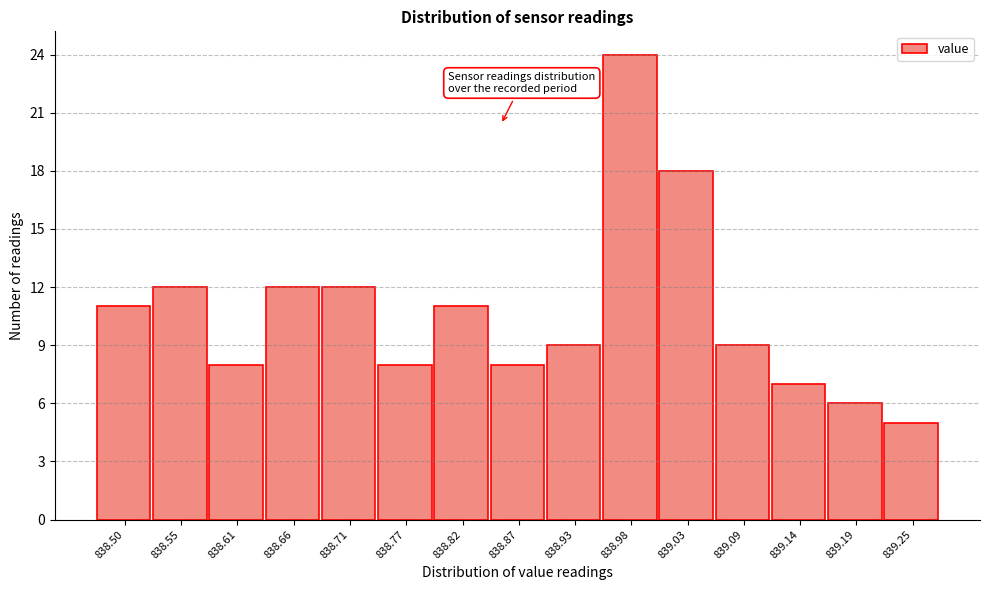

Reading left to right, what are all the values shown in this chart?

838.50=11	838.55=12	838.61=8	838.66=12	838.71=12	838.77=8	838.82=11	838.87=8	838.93=9	838.98=24	839.03=18	839.09=9	839.14=7	839.19=6	839.25=5